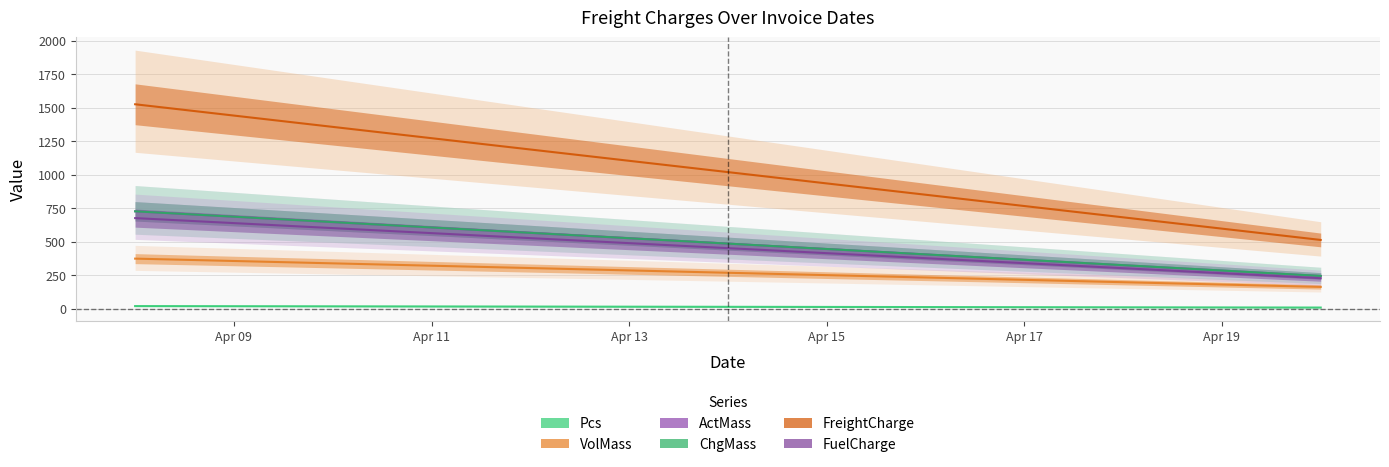

Does the chart have visible grid lines?

Yes